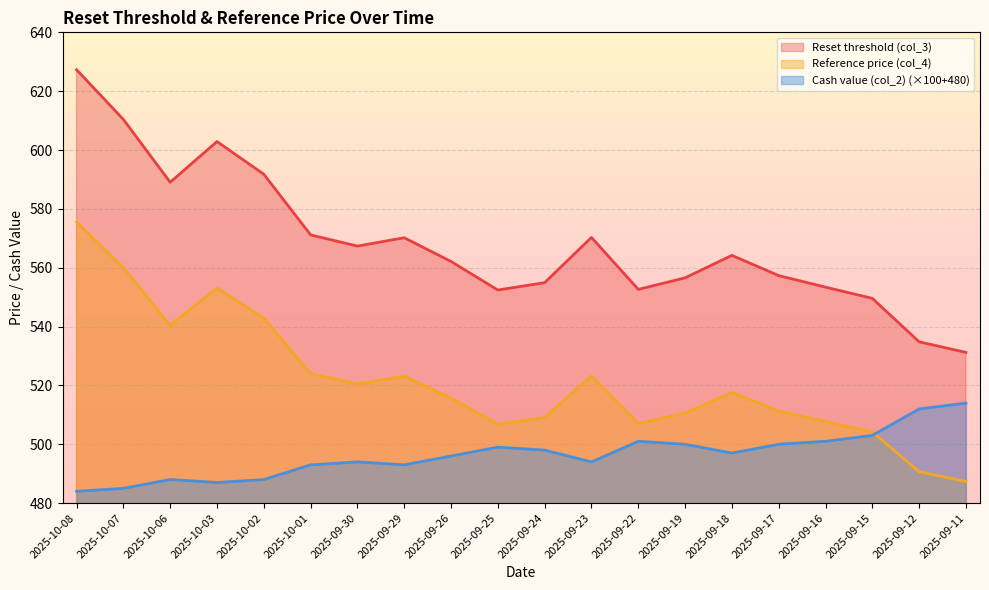

Which series ends up on top after the final intersection of Reference price (col_4) and Cash value (col_2)?

Cash value (col_2)